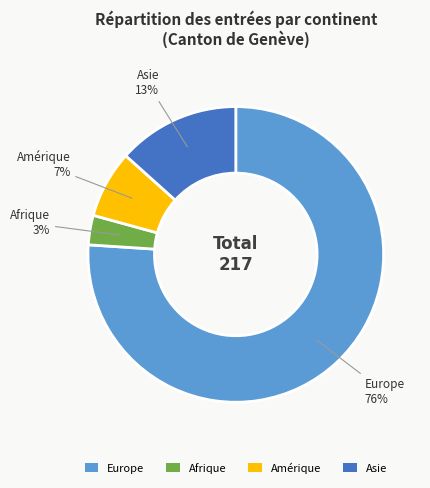

The Amérique slice represents 14% of the pie. True or false?

False